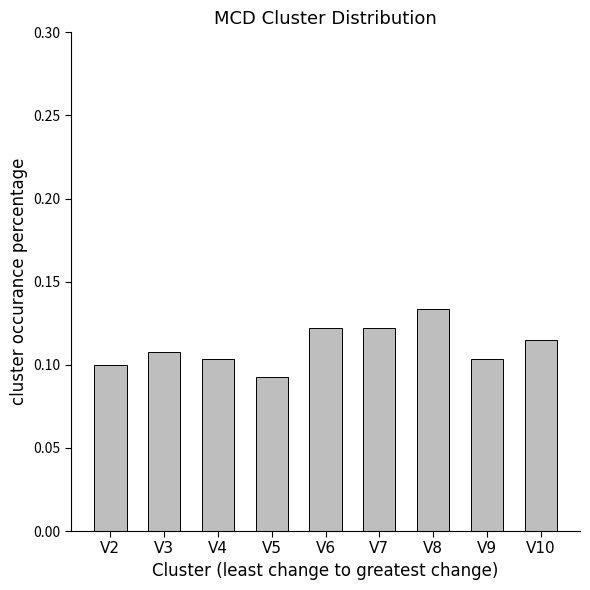

Which label corresponds to the smallest value in the chart?

V5